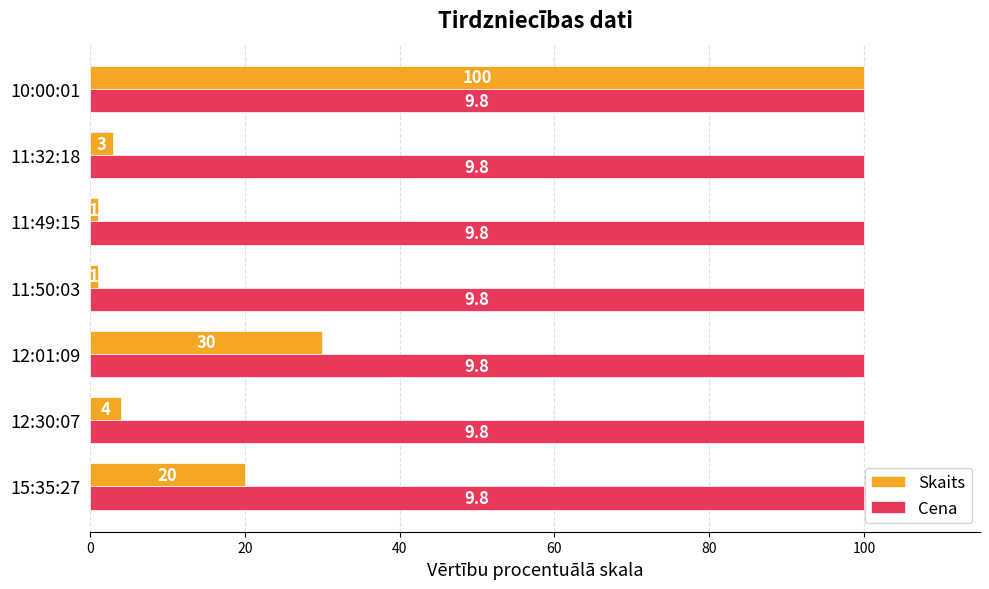

True or false: Skaits has a value of 1 at 11:49:15.

True